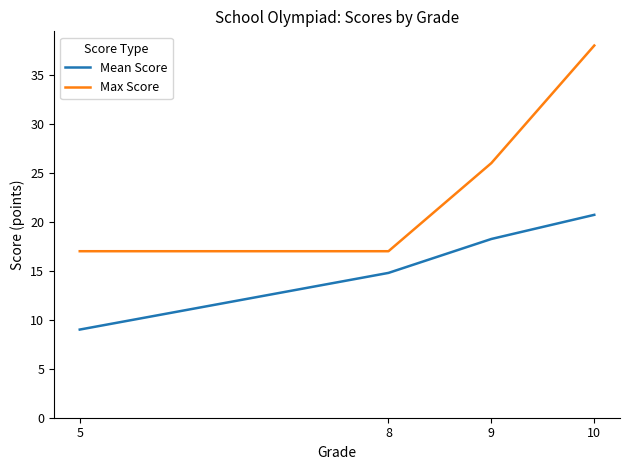

What is the minimum value for Mean Score?

9.0